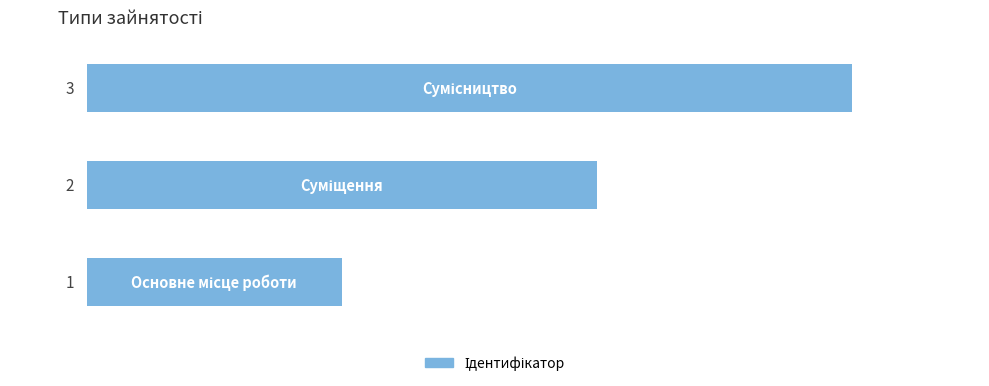

Count the values in the range 1 to 3.

3